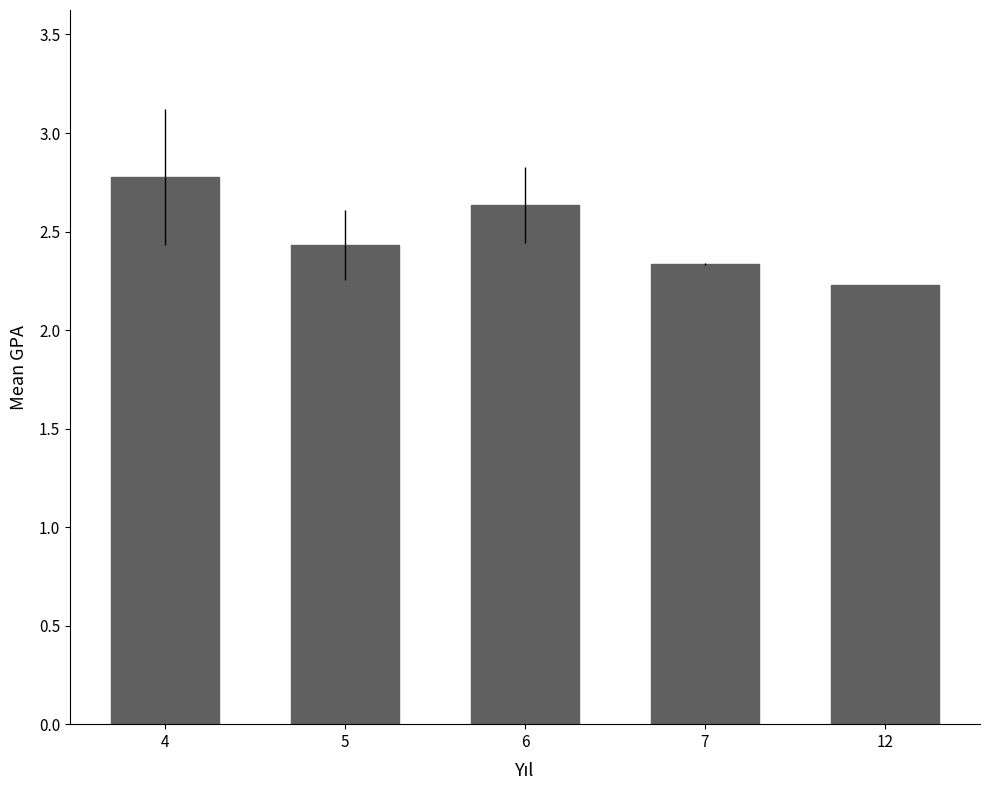

List the labels in order of value, smallest first.

12, 7, 5, 6, 4